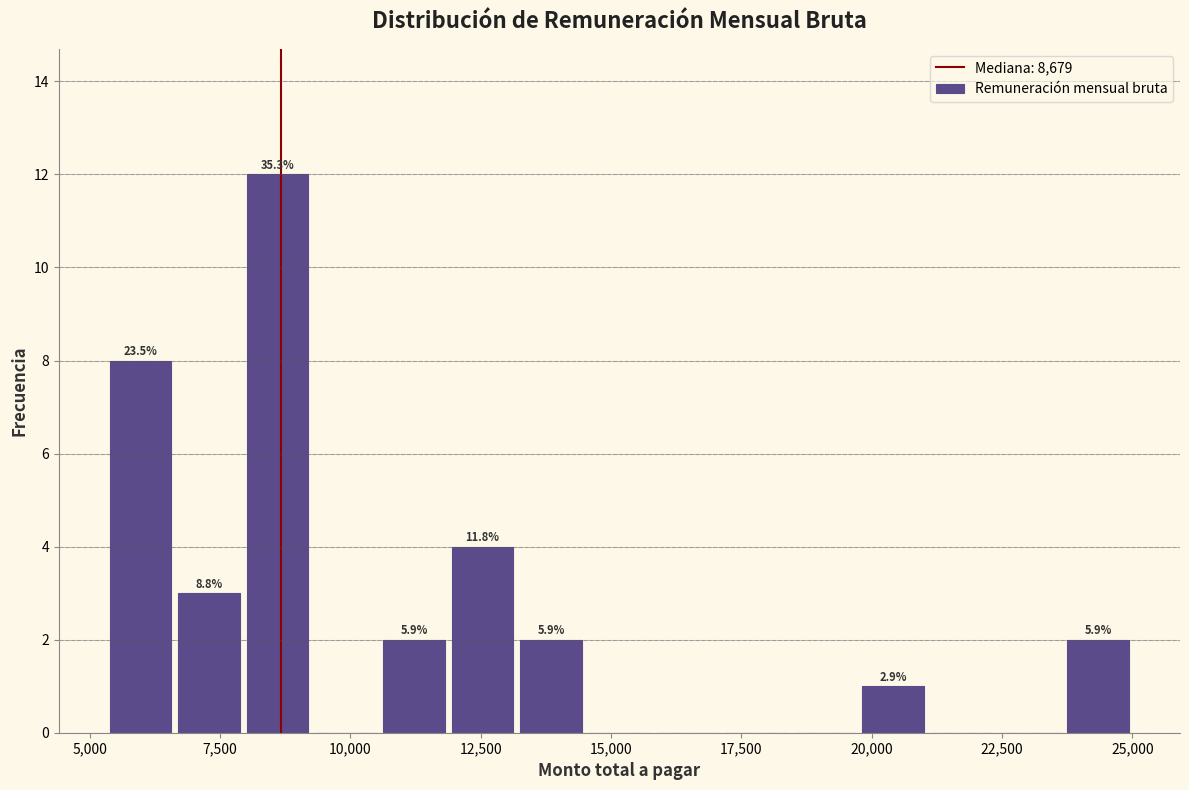

Read against the x-axis, roughly where is the centre of the tallest bar?

8500